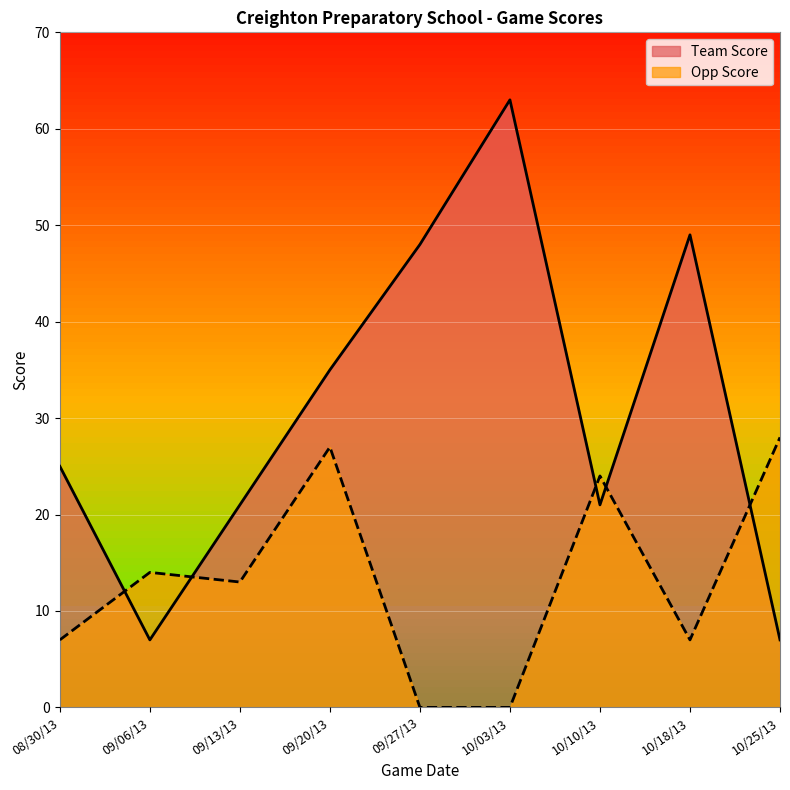

Where does the Team Score series first go above 25?

09/20/13